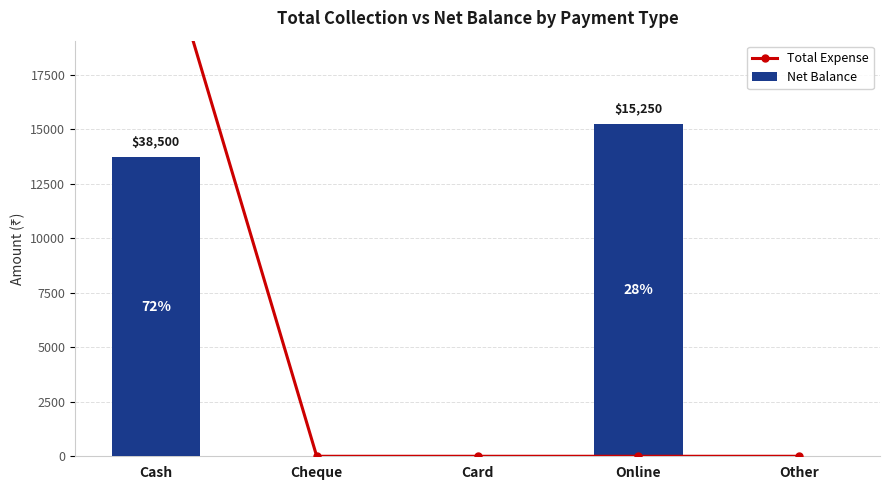

At how many categories does at least one series exceed 819?

2